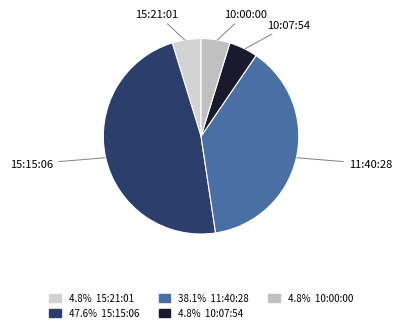

Which category has the biggest portion of the pie?

15:15:06